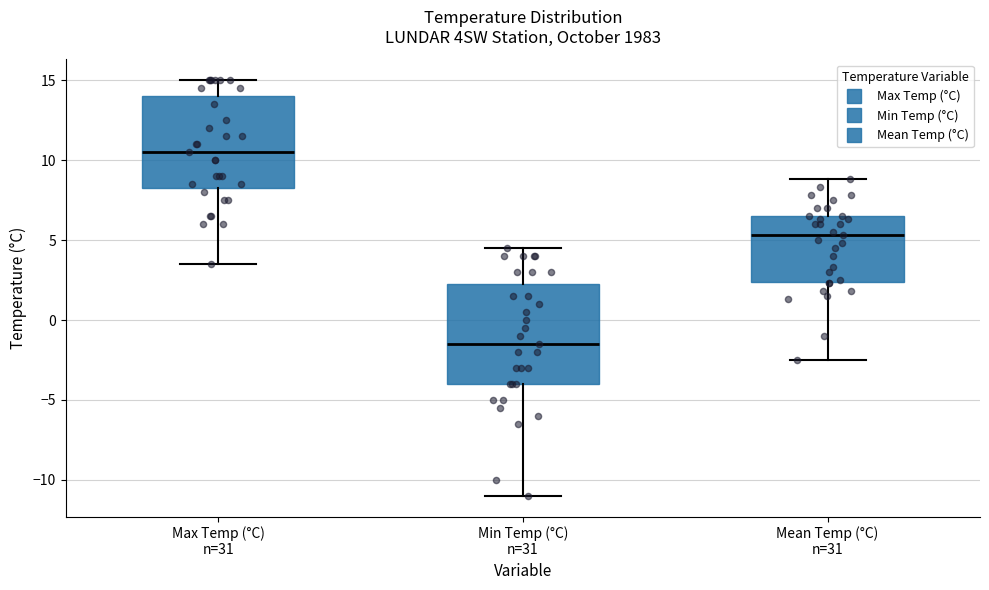

Reading left to right, read every box against the y-axis: the position of its median line, the range the box covers, and the ends of its whiskers. The values are not printed on the chart, so give them approximately, as read against the axis.

Max Temp (°C) n=31: median 10.5, box 8.5 to 14.0, whiskers 3.5 to 15.0
Min Temp (°C) n=31: median -1.5, box -4.0 to 2.5, whiskers -11.0 to 4.5
Mean Temp (°C) n=31: median 5.5, box 2.5 to 6.5, whiskers -2.5 to 9.0